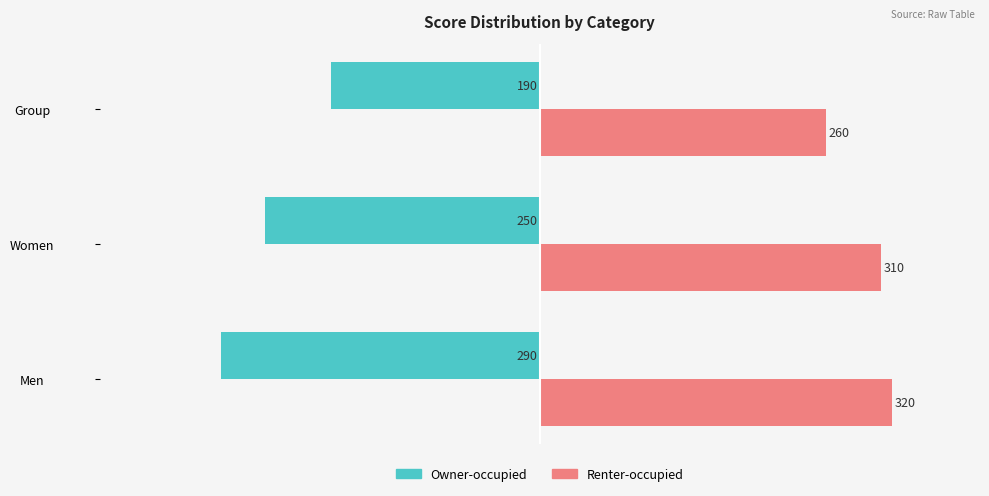

Where is Owner-occupied nearest to the value -240?

Women